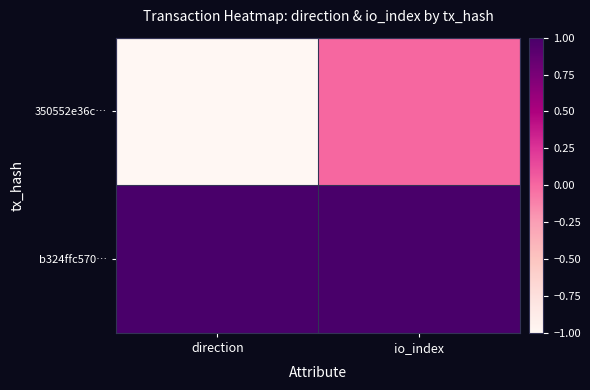

At how many categories does at least one series exceed 0?

2